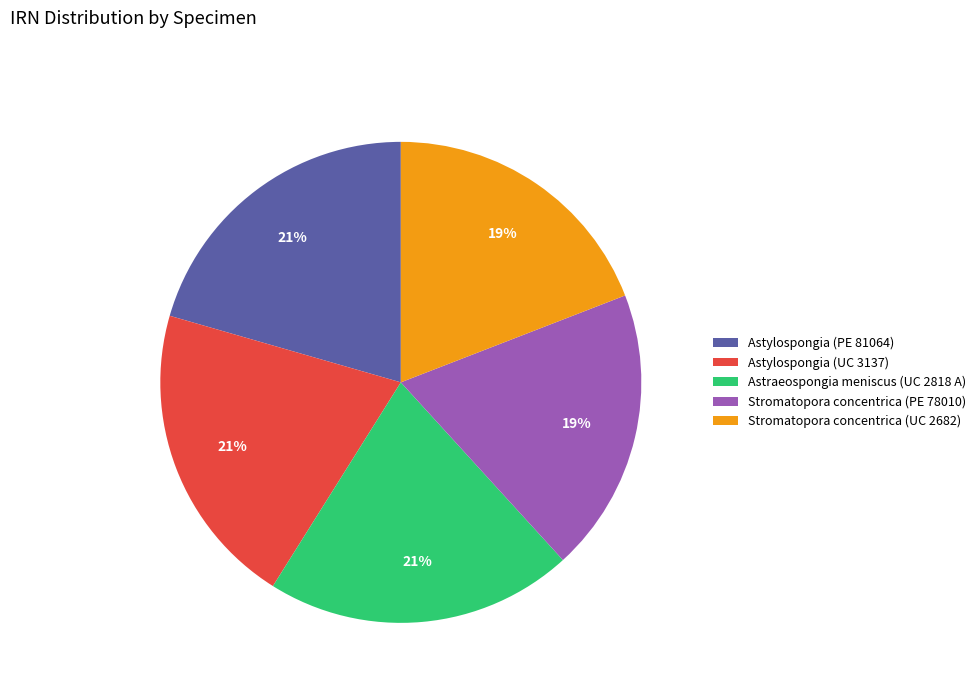

Do Stromatopora concentrica (UC 2682) and Astylospongia (PE 81064) together represent more than half of the pie?

No